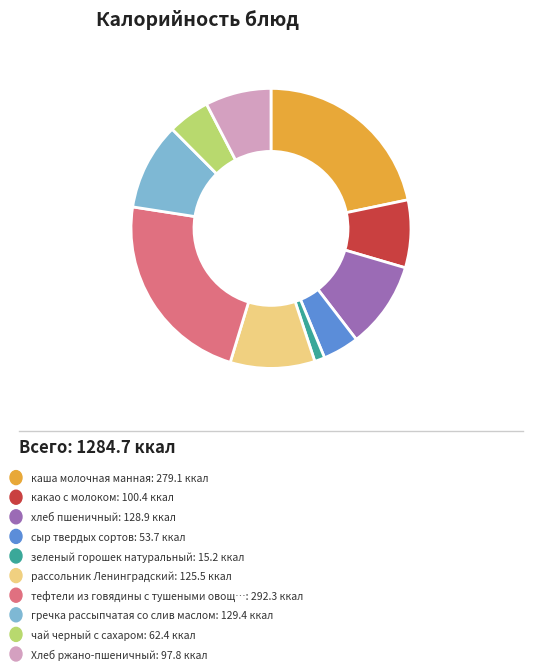

Does any single category account for the majority?

No